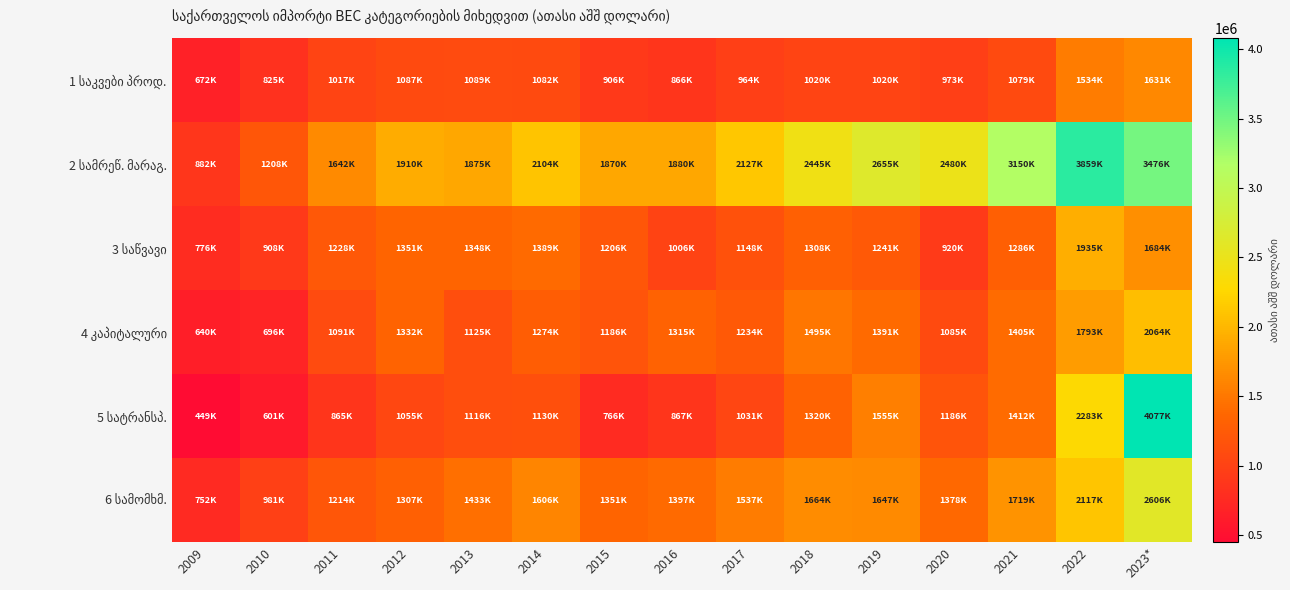

What is the difference between the highest and lowest values at 2012?

855503.8